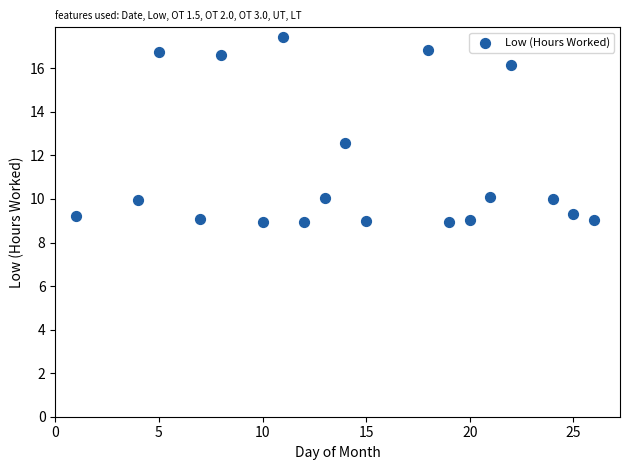

What Y value in the scatter plot is closest to 13?

12.6